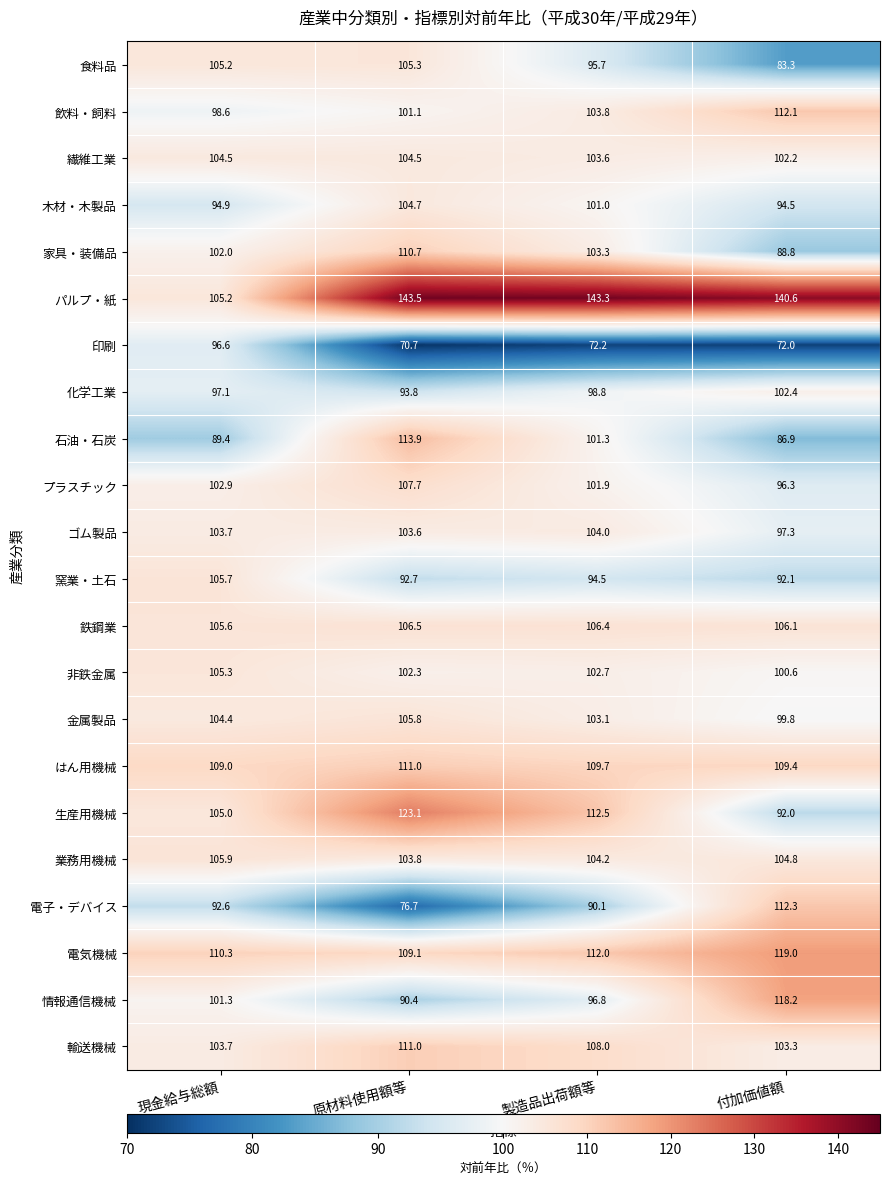

Is it true that 繊維工業 equals 59.5 at 付加価値額?

False